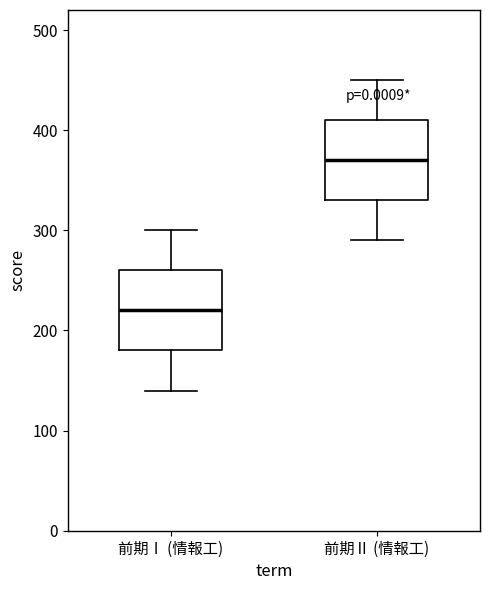

Reading left to right, transcribe this box plot: for each box, give where its median line is, the range the box spans, and where its two whiskers end, as read against the y-axis. The values are not printed on the chart, so give them approximately, as read against the axis.

前期Ⅰ (情報工): median 220, box 180 to 260, whiskers 140 to 300
前期Ⅱ (情報工): median 370, box 330 to 410, whiskers 290 to 450